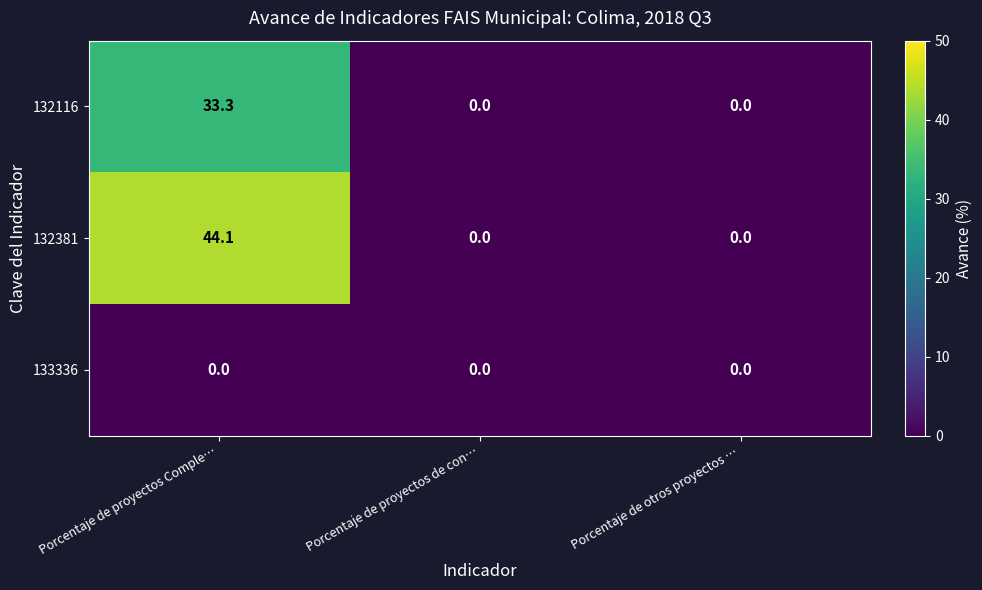

How many positive values does the 132116 series have?

1